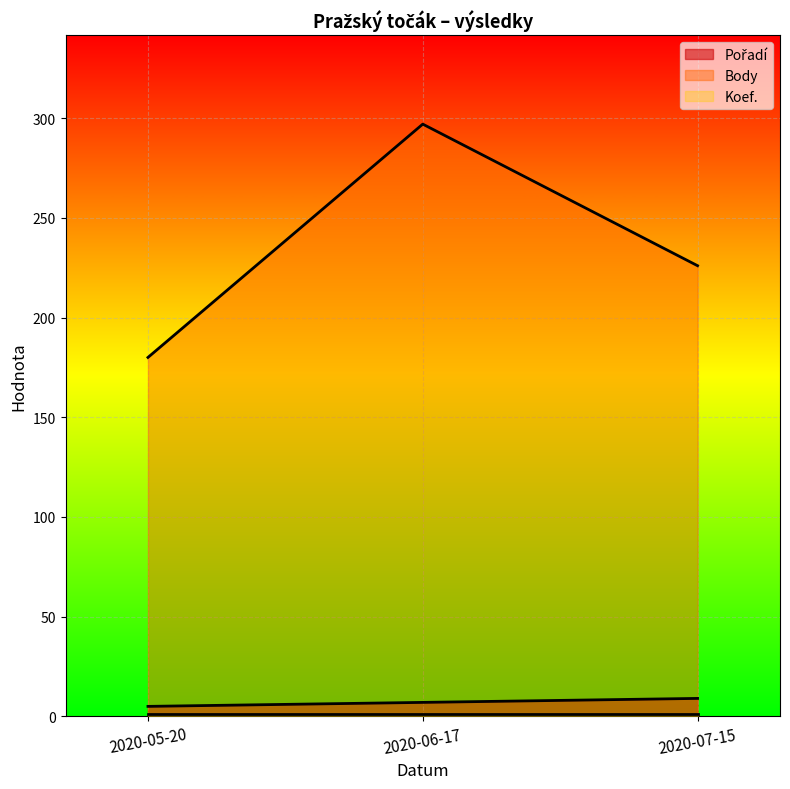

Where is Pořadí nearest to the value 7?

2020-06-17